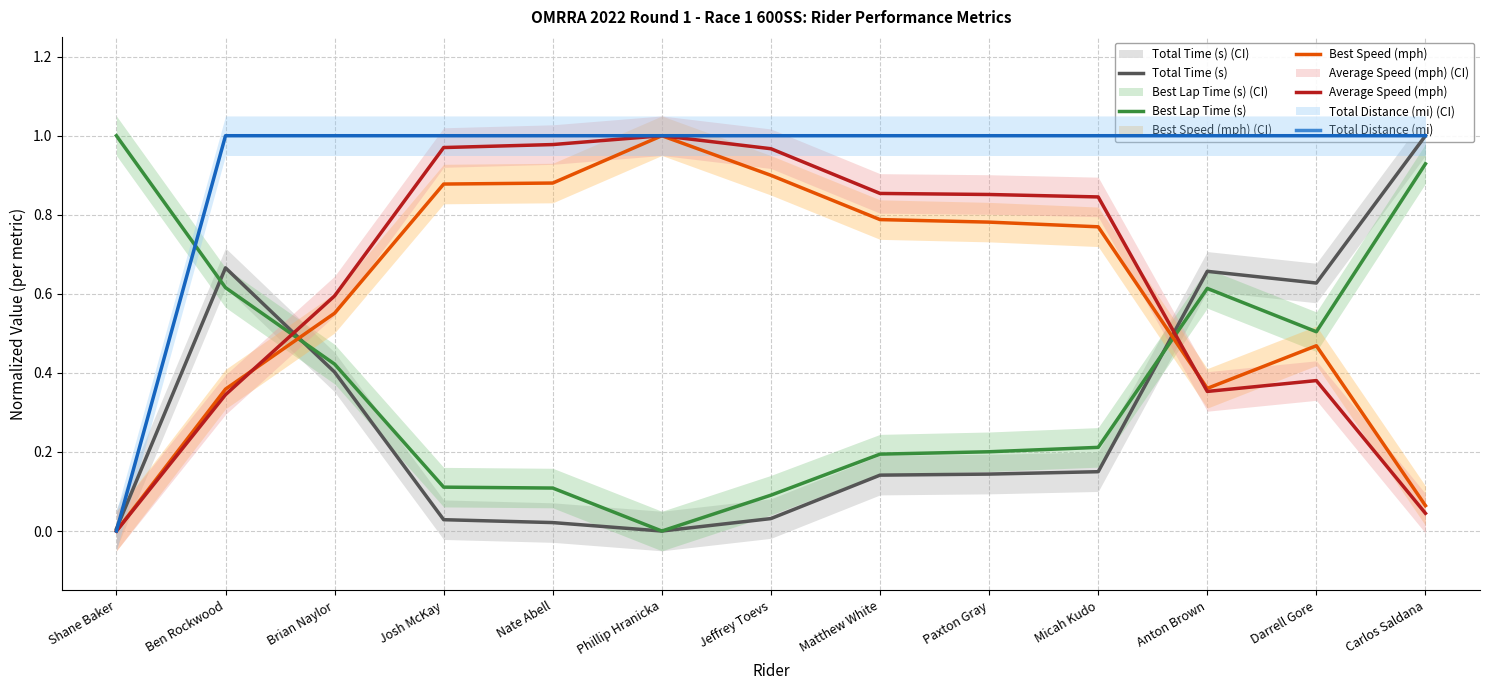

Is the value of Total Time (s) at Darrell Gore greater than the value of Best Lap Time (s) at Nate Abell?

Yes